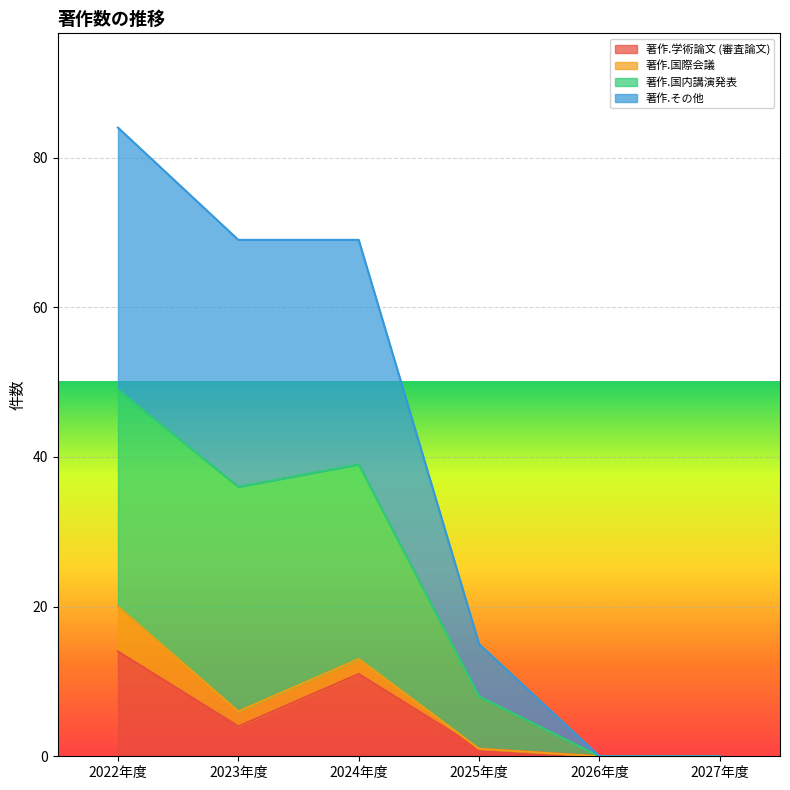

What is the highest value of the 著作.学術論文 (審査論文) series?

14